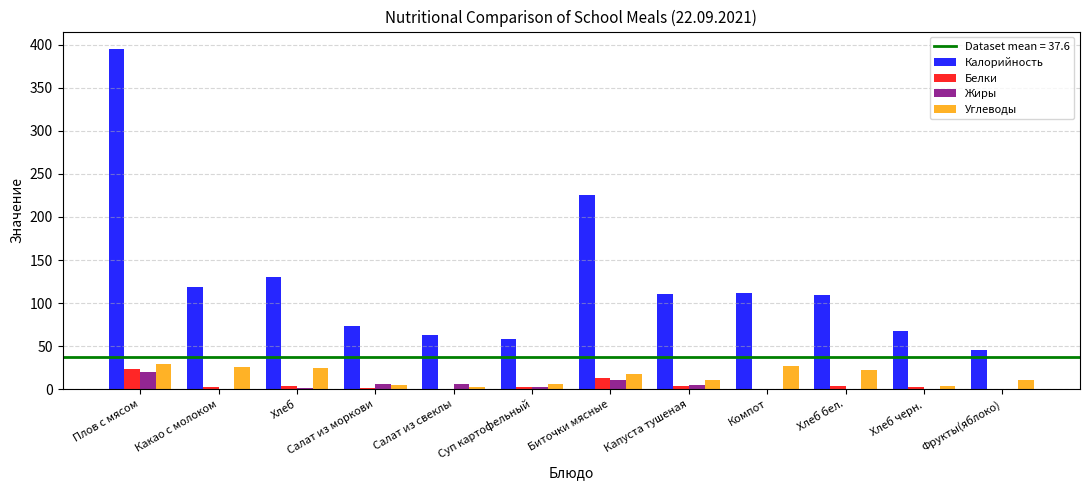

Which series has the largest range (max minus min)?

Калорийность